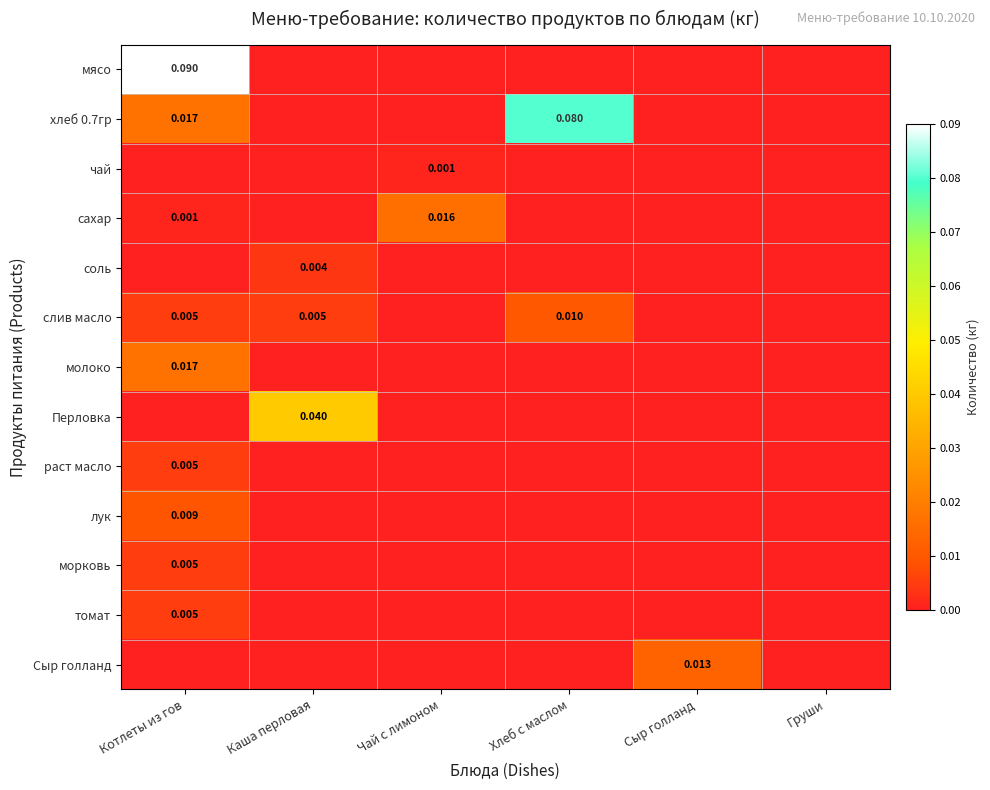

At which label does слив масло reach its peak?

Хлеб с маслом